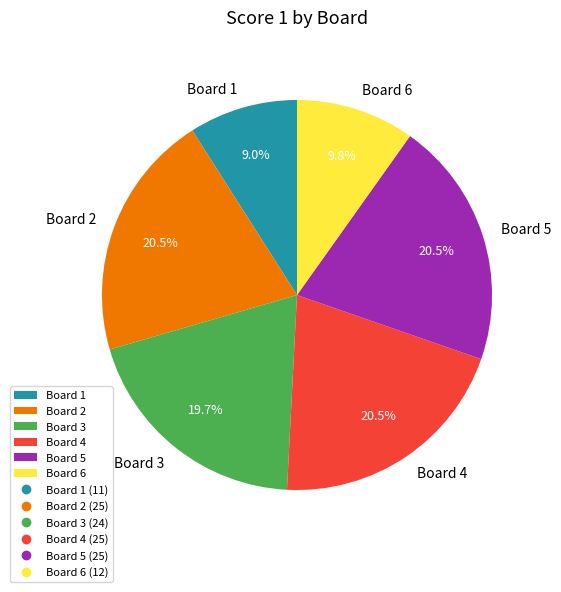

Does Board 4 account for over 50% of the chart?

No